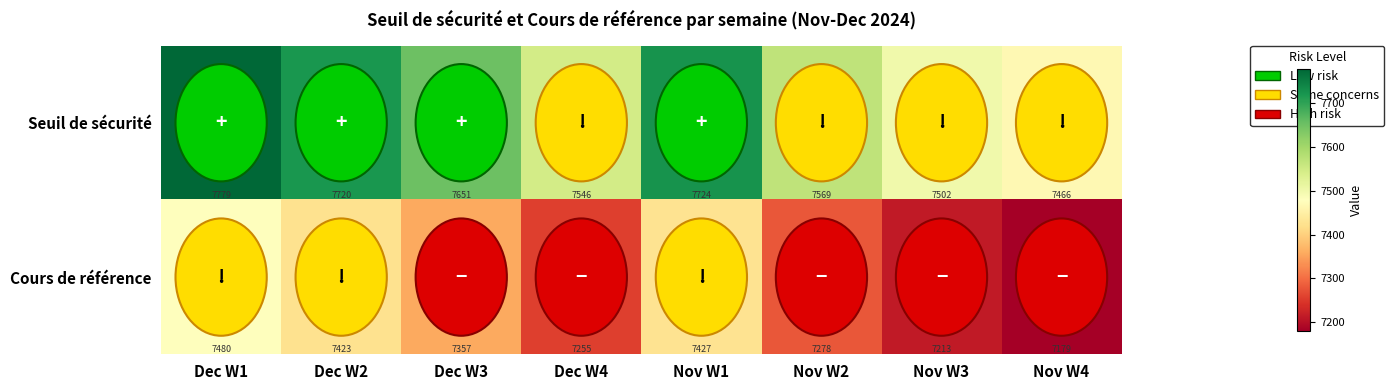

What is the difference between the highest and lowest values at Nov W3?

289